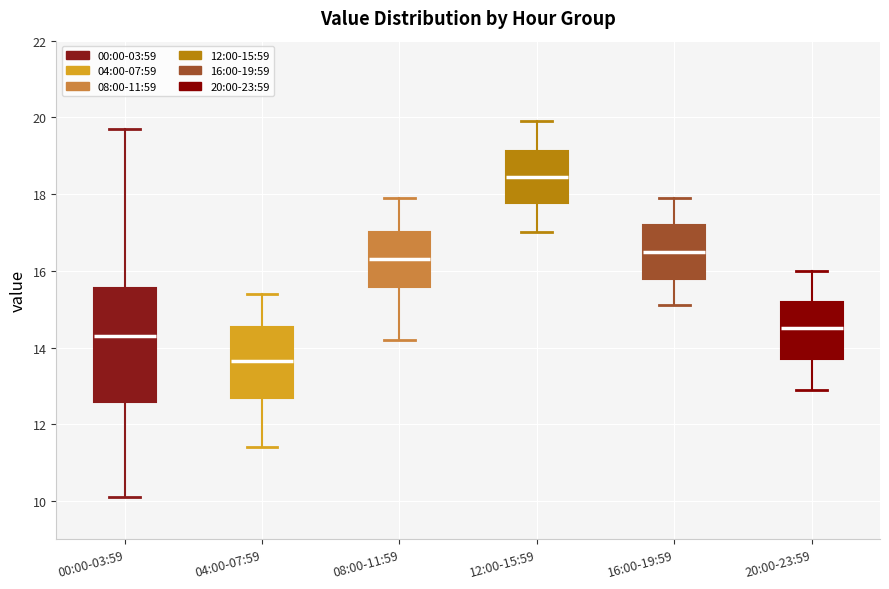

Reading left to right, read every box against the y-axis: the position of its median line, the range the box covers, and the ends of its whiskers. The values are not printed on the chart, so give them approximately, as read against the axis.

00:00-03:59: median 14.4, box 12.6 to 15.6, whiskers 10.2 to 19.8
04:00-07:59: median 13.6, box 12.6 to 14.6, whiskers 11.4 to 15.4
08:00-11:59: median 16.4, box 15.6 to 17.0, whiskers 14.2 to 18.0
12:00-15:59: median 18.4, box 17.8 to 19.2, whiskers 17.0 to 20.0
16:00-19:59: median 16.6, box 15.8 to 17.2, whiskers 15.2 to 18.0
20:00-23:59: median 14.6, box 13.8 to 15.2, whiskers 13.0 to 16.0